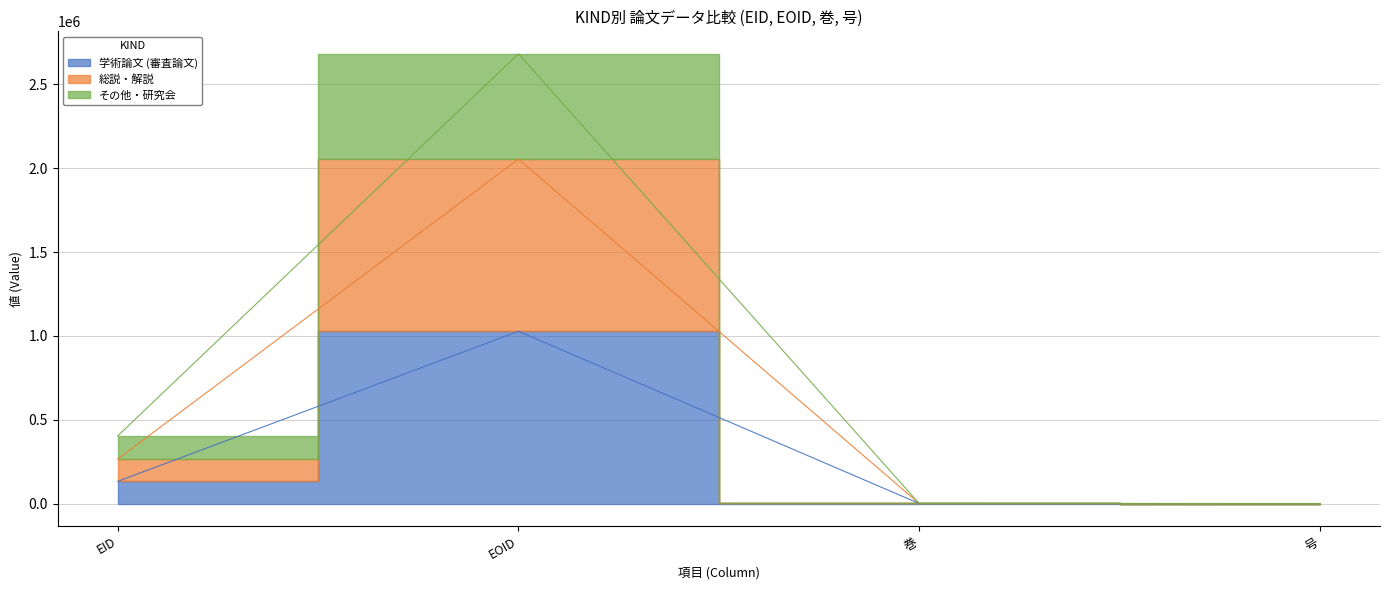

List the labels in order of 総説・解説 value, smallest first.

号, 巻, EID, EOID